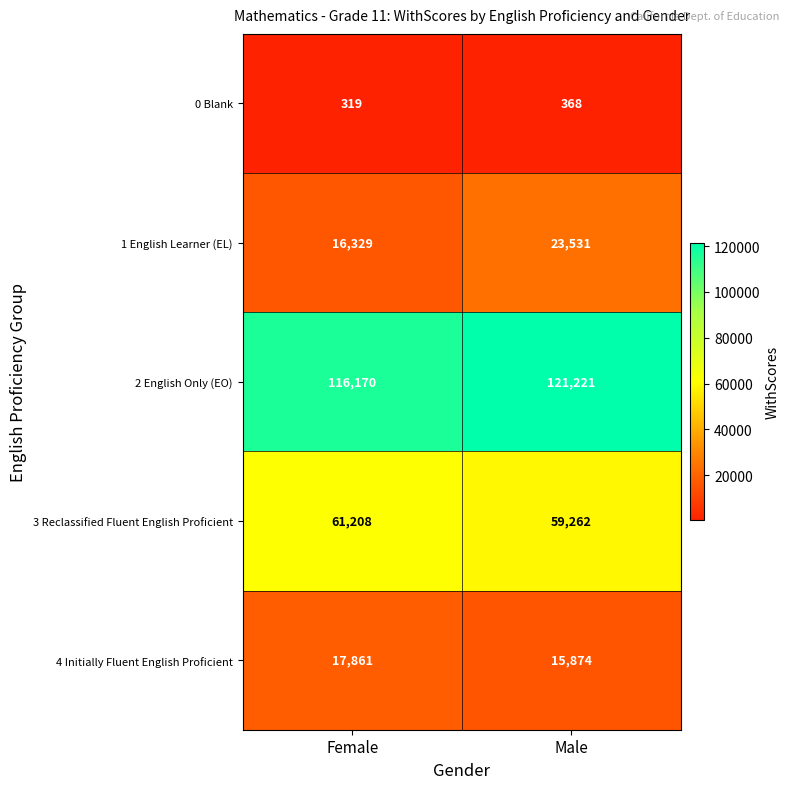

At Male, list the series in order from largest to smallest.

2 English Only (EO), 3 Reclassified Fluent English Proficient, 1 English Learner (EL), 4 Initially Fluent English Proficient, 0 Blank